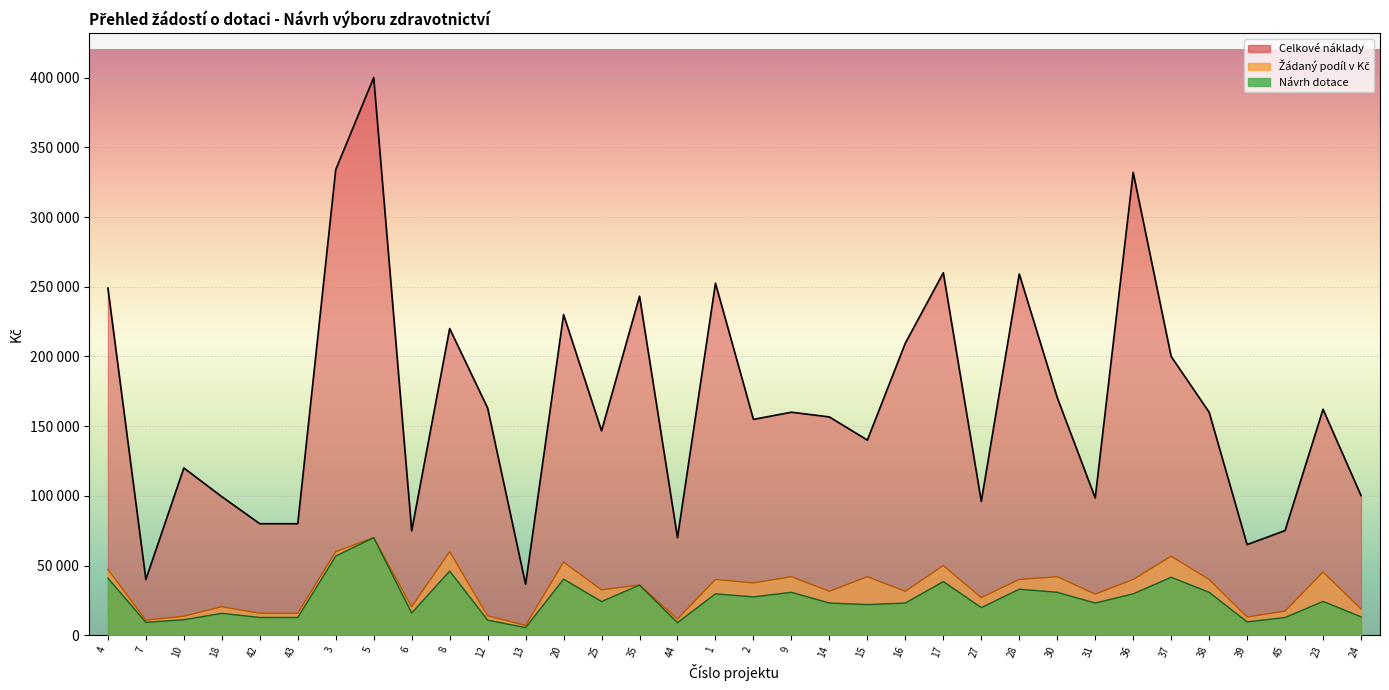

Reading left to right, what are all the values shown in this chart?

Žádaný podíl v Kč: 47250	10800	13650	20475	15750	15750	60000	70000	20475	60000	13950	7050	52500	32550	36000	11700	40000	37500	42000	31500	42000	31500	50000	27000	40000	42000	29500	40000	56700	40000	13050	17325	45388	18900
Návrh dotace: 40950	9240	11130	15700	12740	12740	56840	70000	15925	46000	10830	5470	40250	24150	36000	9000	29700	27500	30800	23100	22000	23100	38500	19800	33000	30800	23100	29700	41580	30800	9570	12705	24255	13230
Celkové náklady: 249000	40000	120000	99400	80000	80000	334000	400000	74932	220000	163000	36500	230000	146650	243200	70000	252500	154850	160000	156600	140000	209580	260000	96000	259152	170500	98500	332000	200000	160000	65000	75100	162100	100200